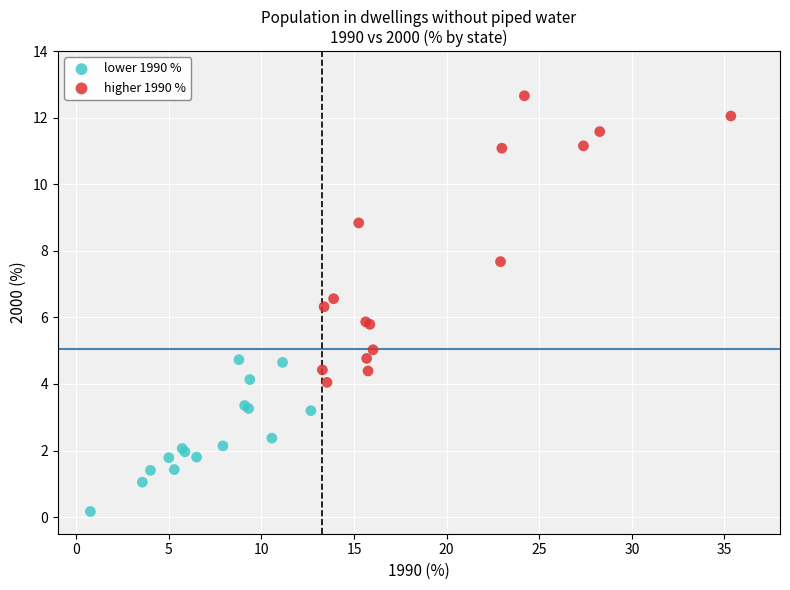

Which series has the widest spread of Y values?

higher 1990 %